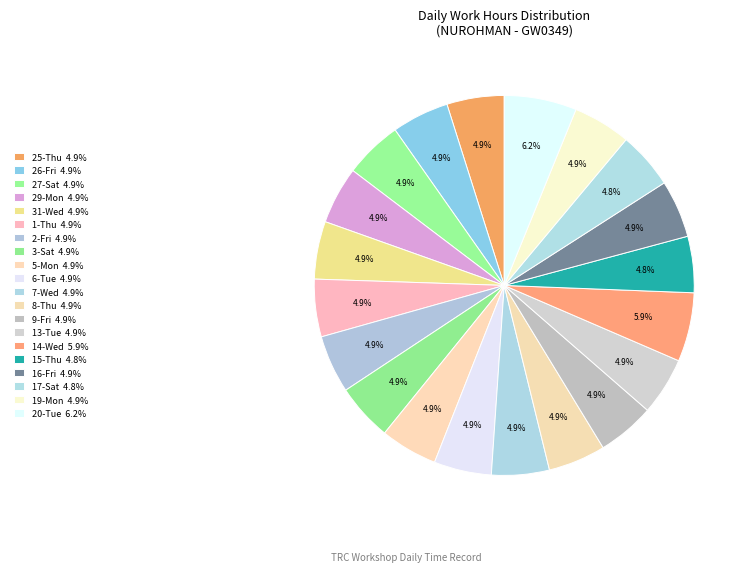

Does 6-Tue account for over 50% of the chart?

No